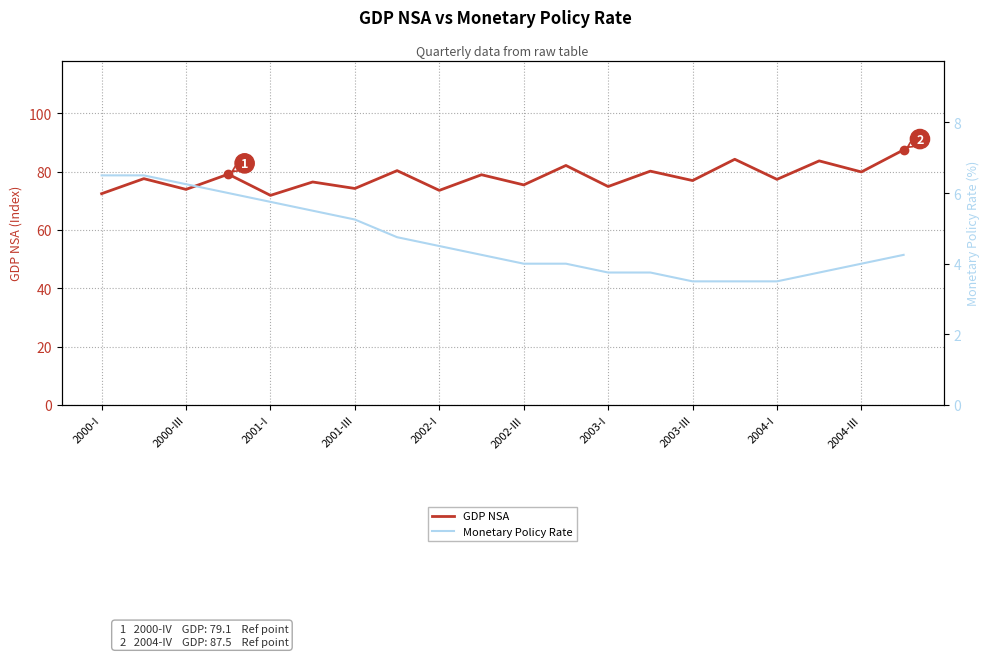

True or false: GDP NSA has a value of 72.4 at 2000-I.

True